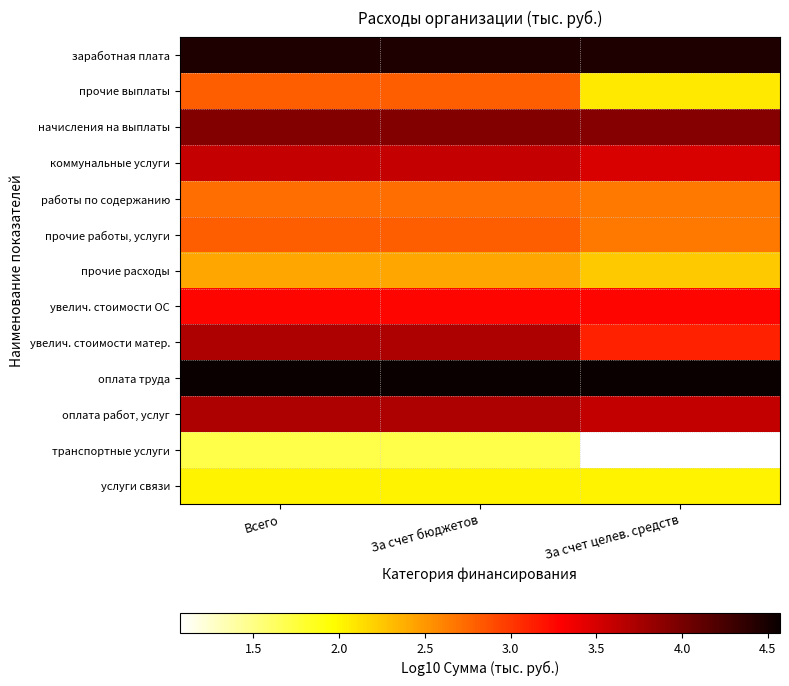

Which series has the largest range (max minus min)?

прочие выплаты